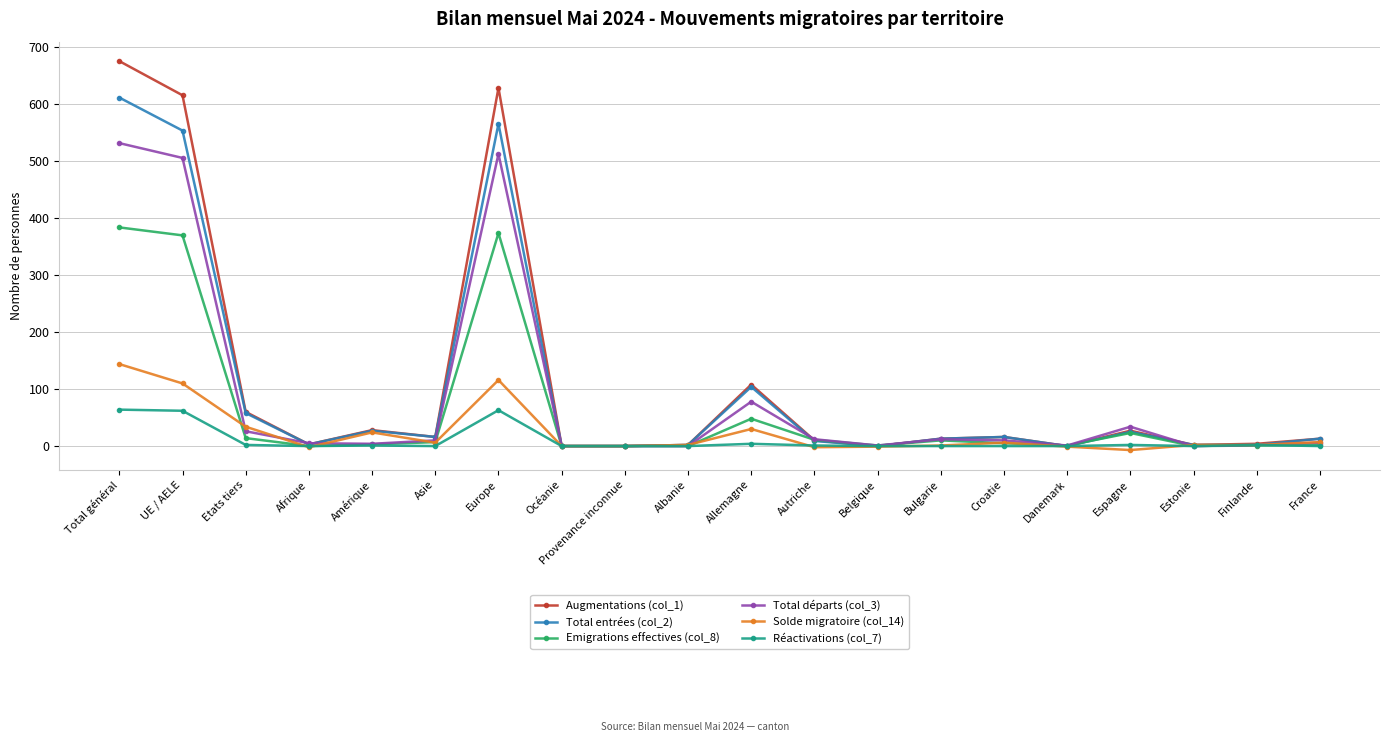

True or false: Total entrées (col_2) has more than 2 interior local peaks.

True